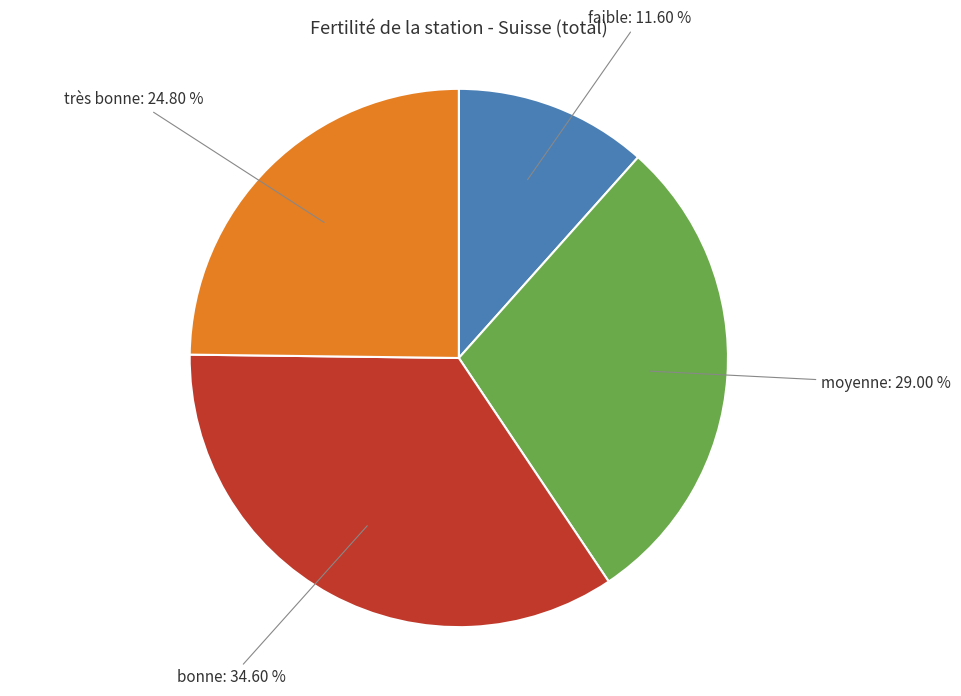

Is there any slice that represents more than half of the pie?

No